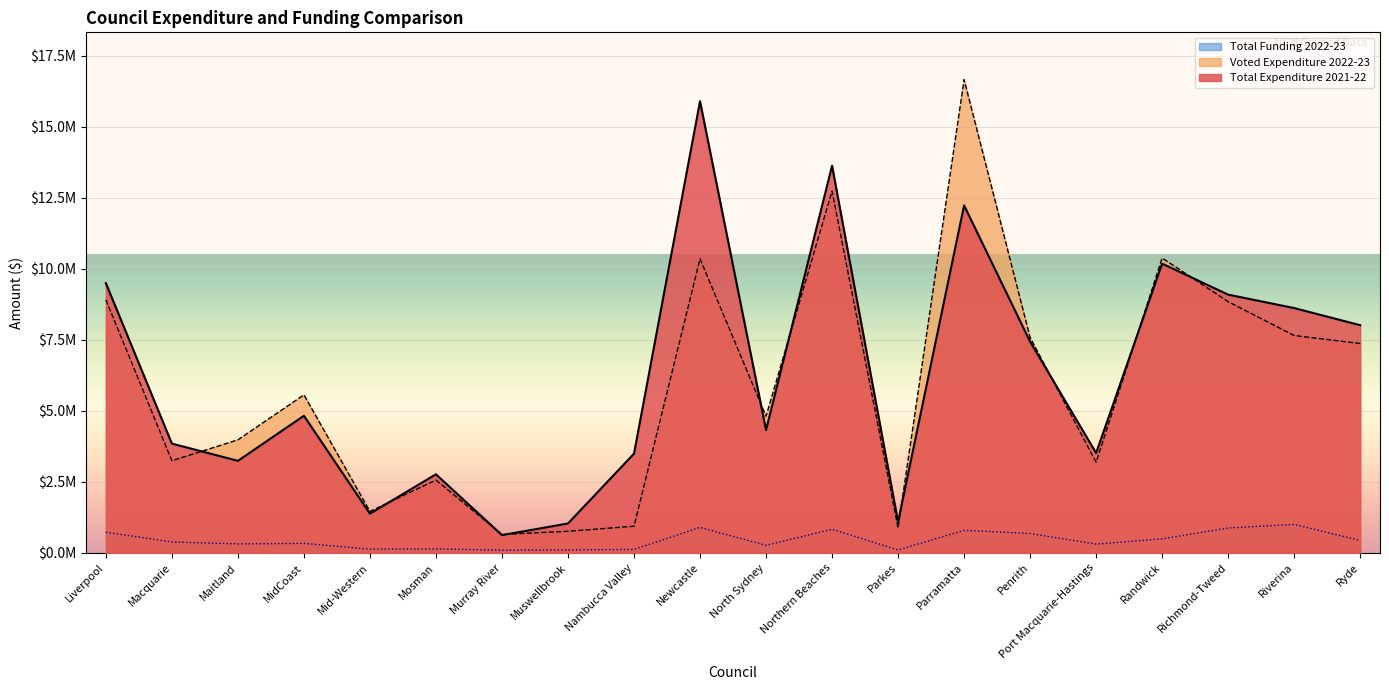

The value of Total Funding 2022-23 at Mid-Western is 179865.1. True or false?

False